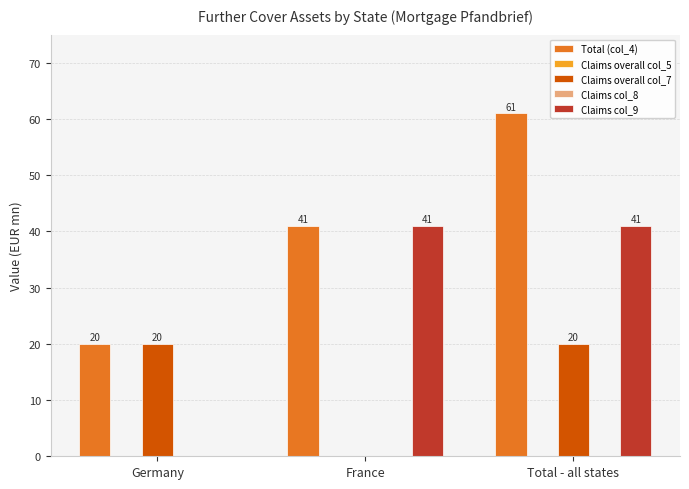

Rank the series at Germany from highest to lowest value.

Total (col_4), Claims overall col_7, Claims overall col_5, Claims col_8, Claims col_9